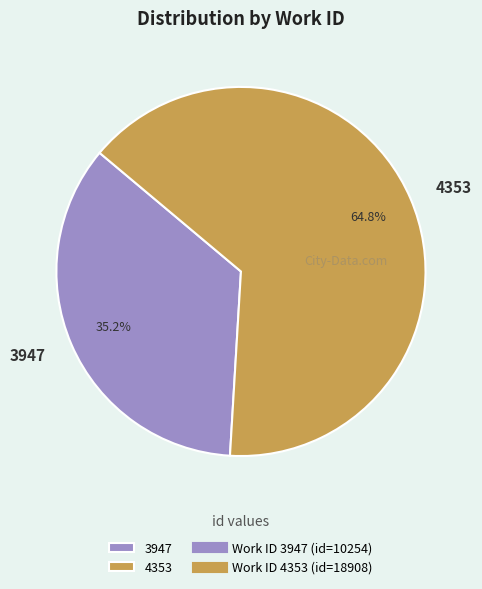

The 3947 slice represents 35% of the pie. True or false?

True